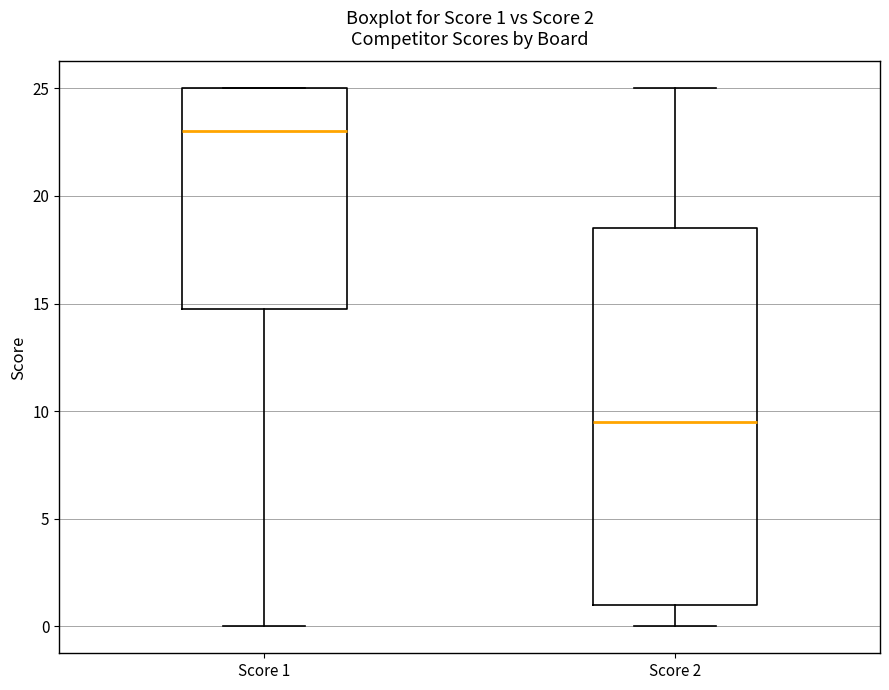

Which box has the lowest median line?

Score 2